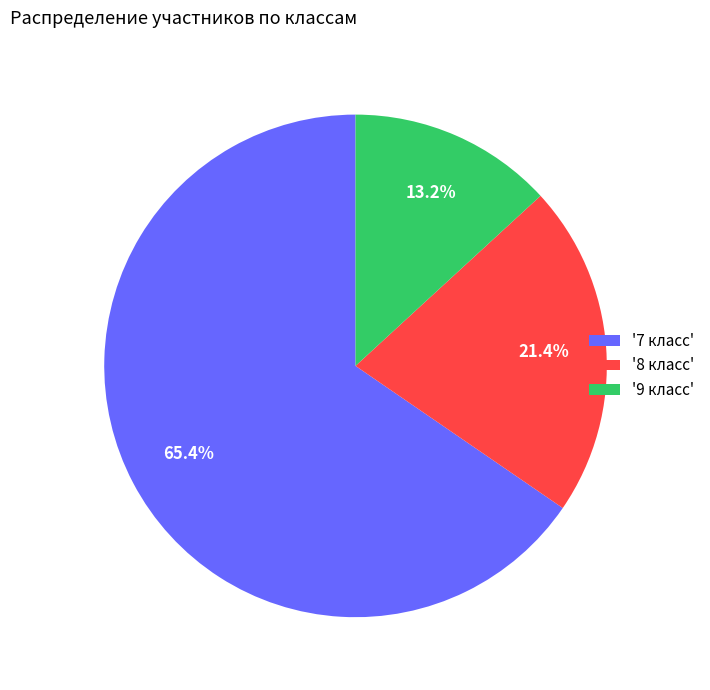

Is the sum of '7 класс' and '8 класс' greater than half?

Yes